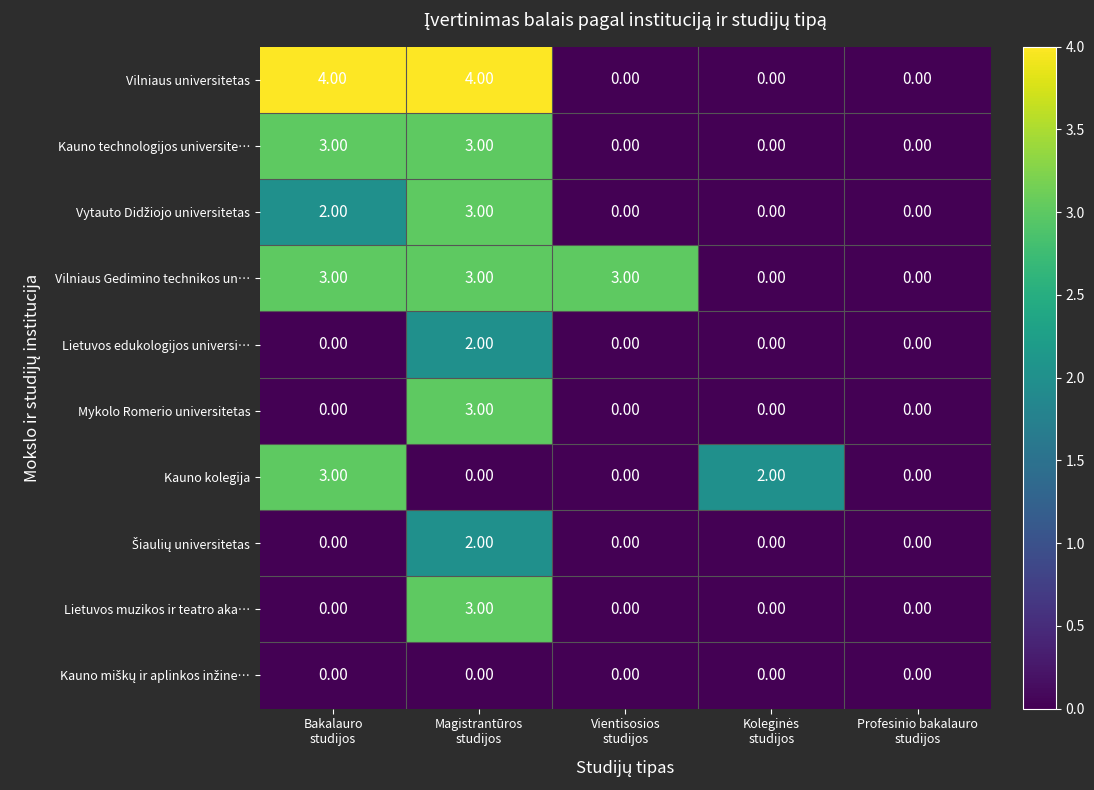

What is the difference between the maximum and minimum values in the Vilniaus universitetas series?

4